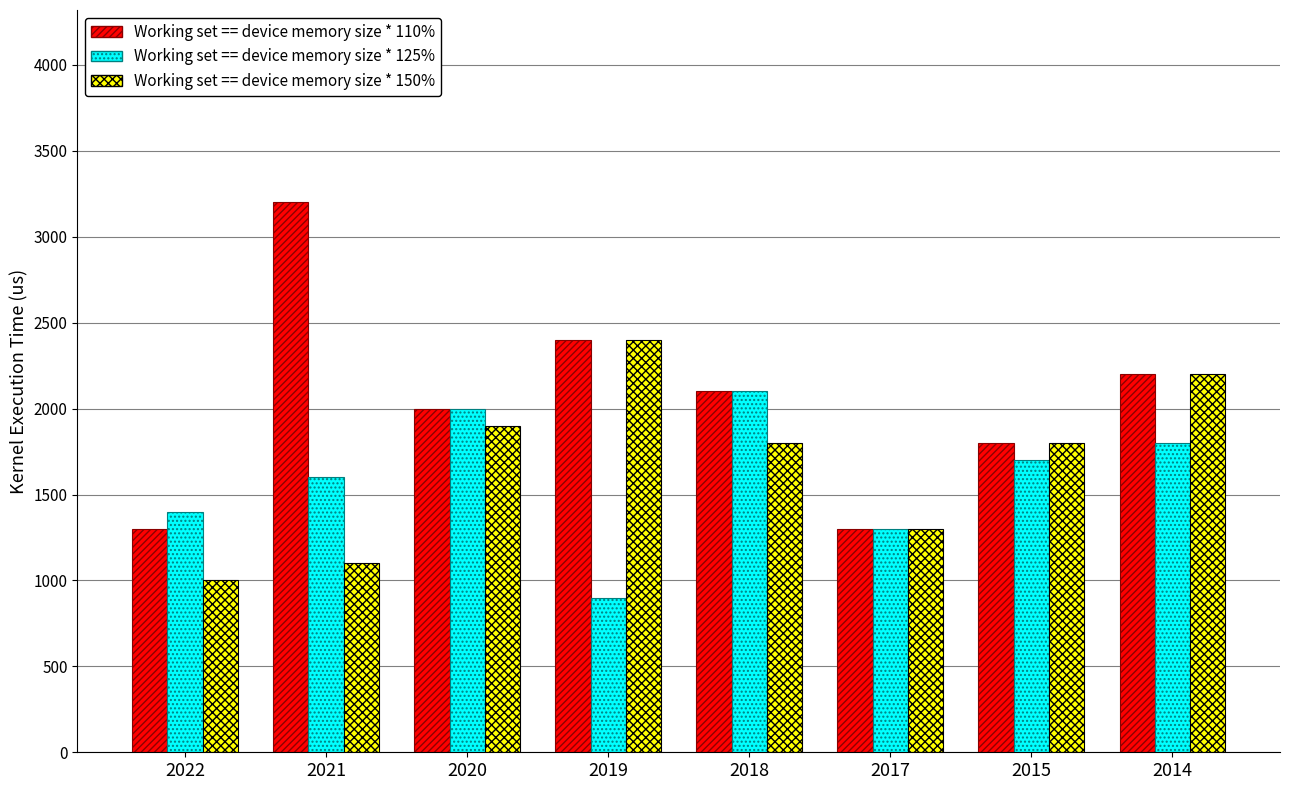

How many categories are shown in the chart?

8